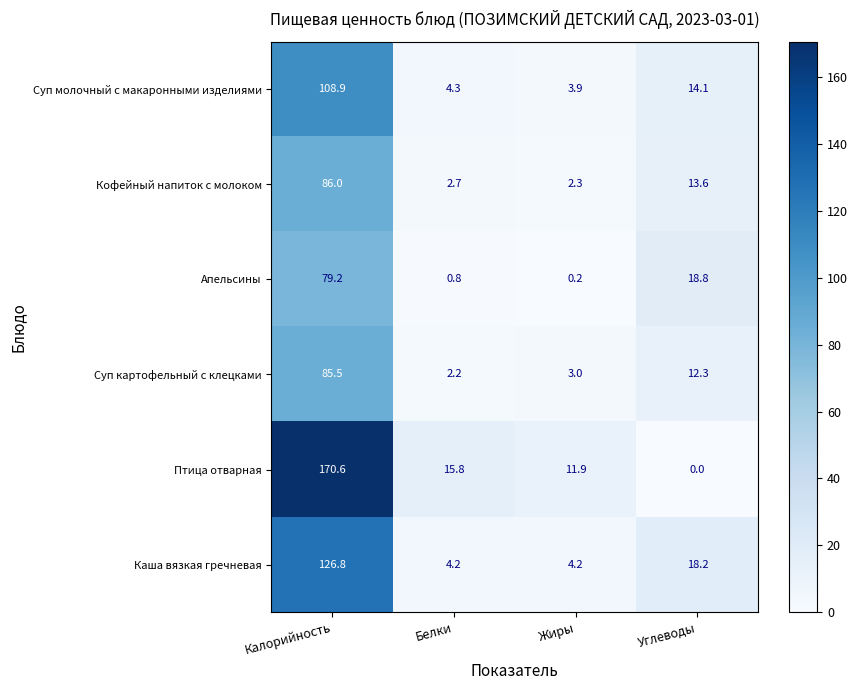

Rank the series at Белки from highest to lowest value.

Птица отварная, Суп молочный с макаронными изделиями, Каша вязкая гречневая, Кофейный напиток с молоком, Суп картофельный с клецками, Апельсины